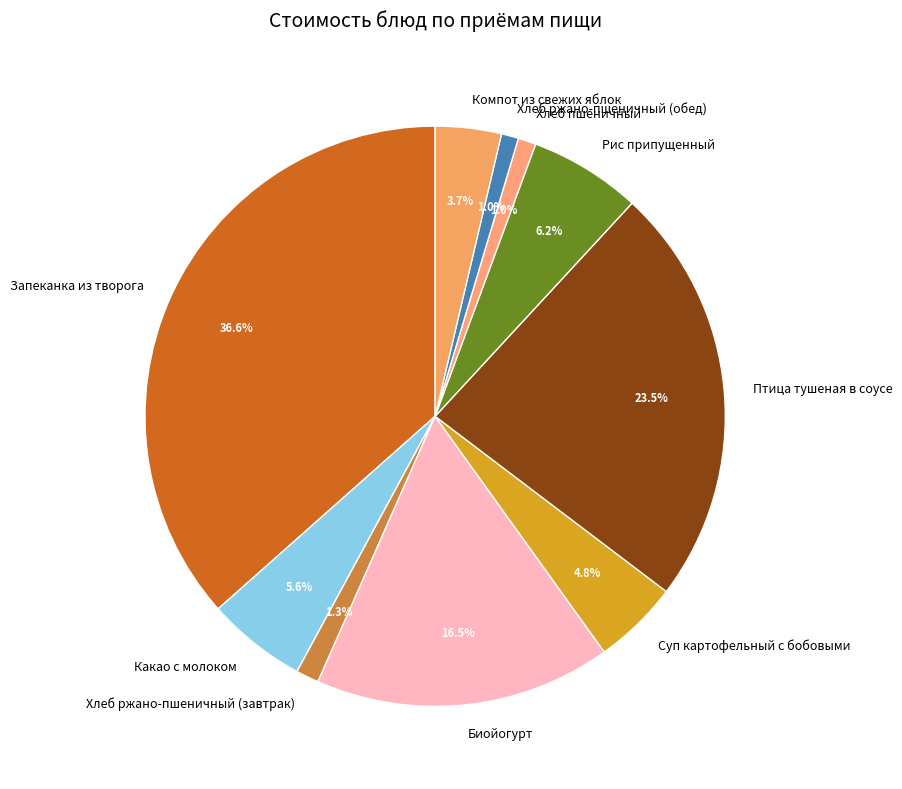

To the nearest percent, what percentage of the pie is Компот из свежих яблок?

4%